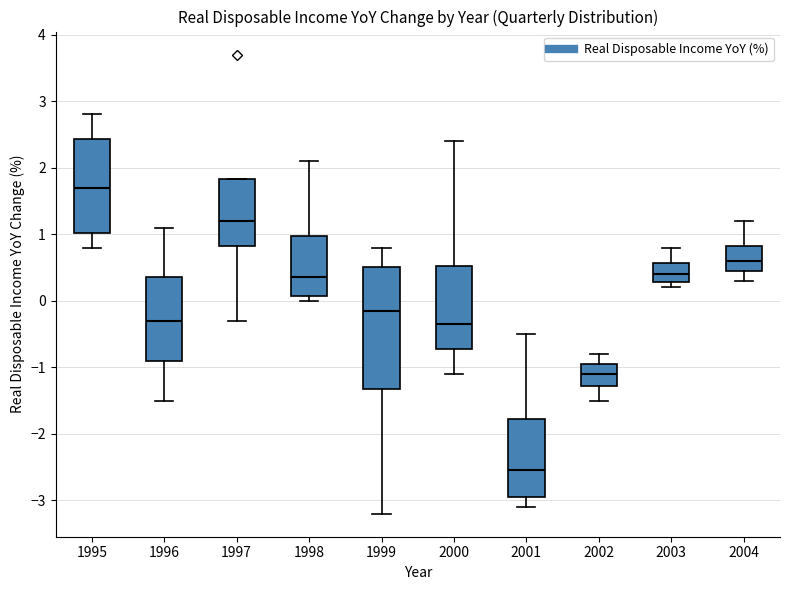

Where is the upper edge of the box at x = 1998 on the y-axis? The values are not printed on the chart, so give them approximately, as read against the axis.

1.0